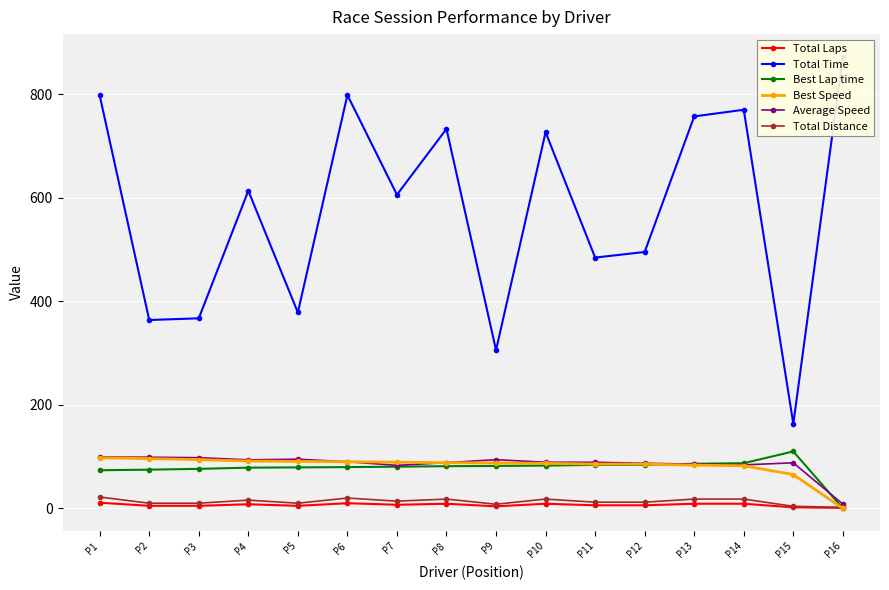

Reading left to right, extract all data points from this chart.

Total Laps: 11.0	5.0	5.0	8.0	5.0	10.0	7.0	9.0	4.0	9.0	6.0	6.0	9.0	9.0	2.0	1.0
Total Time: 798.0	364.1	367.3	613.9	378.7	798.8	606.1	733.4	305.9	727.0	484.7	495.5	757.5	770.4	163.5	872.9
Best Lap time: 73.7	74.8	76.4	78.7	79.2	79.8	80.6	81.6	82.0	82.8	84.0	84.1	86.2	87.4	110.1	0.0
Best Speed: 97.7	96.2	94.2	91.5	90.9	90.2	89.3	88.3	87.8	87.0	85.7	85.6	83.5	82.4	65.4	0.0
Average Speed: 99.2	98.9	98.0	93.8	95.1	90.1	83.1	88.4	94.2	89.1	89.1	87.2	85.5	84.1	88.1	8.2
Total Distance: 22.0	10.0	10.0	16.0	10.0	20.0	14.0	18.0	8.0	18.0	12.0	12.0	18.0	18.0	4.0	2.0